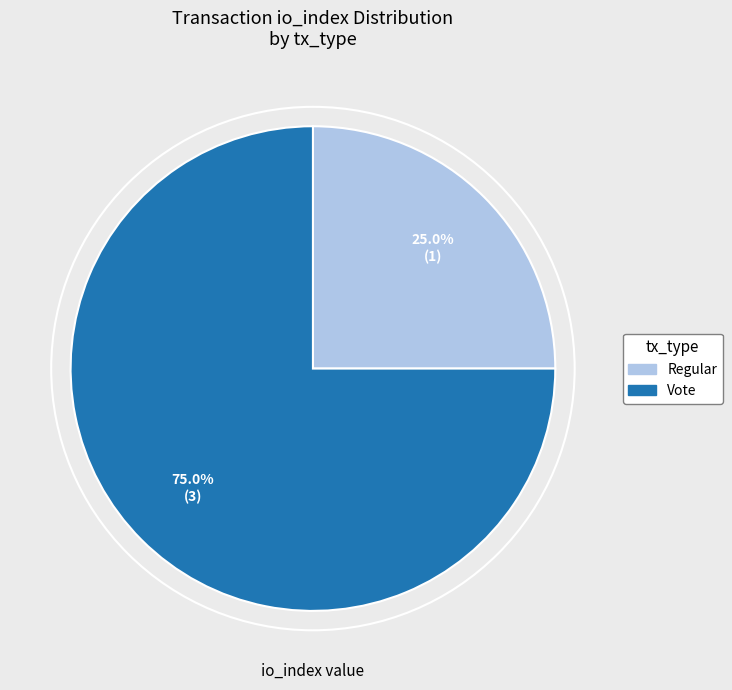

Is there any slice that represents more than half of the pie?

Yes